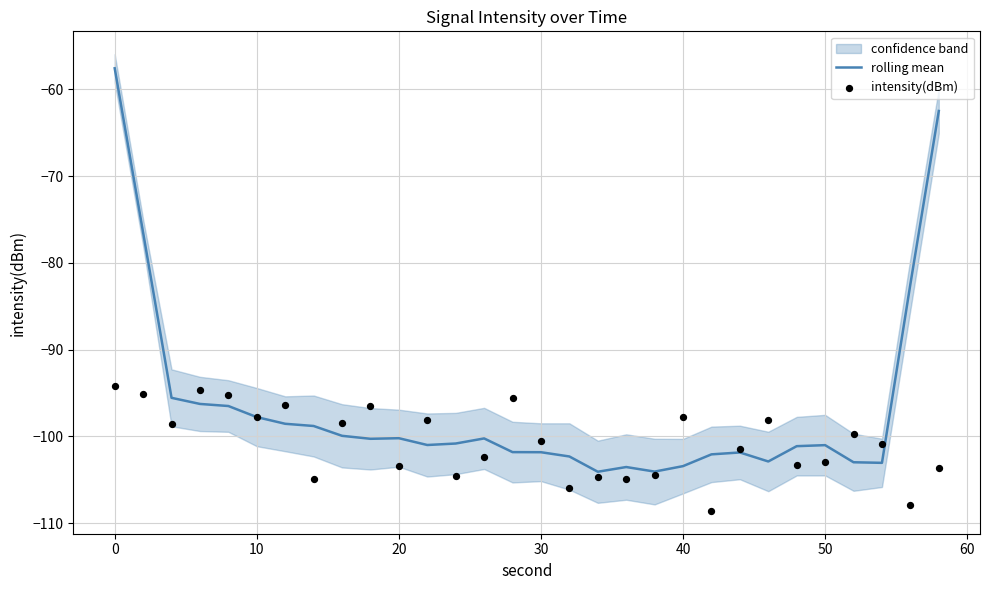

Which series has the largest total across all categories?

rolling mean